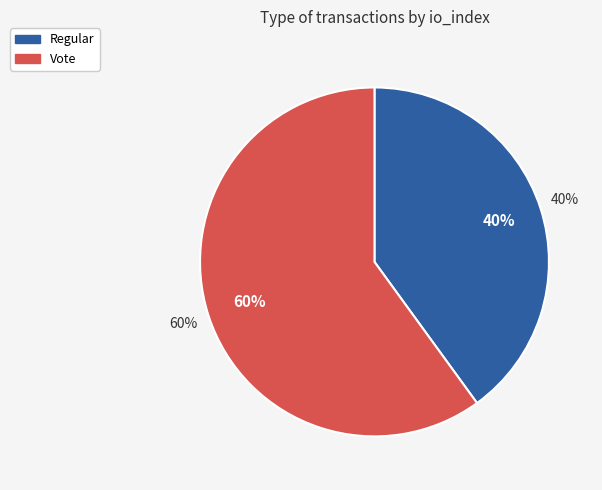

Which category has the smallest portion of the pie?

Regular